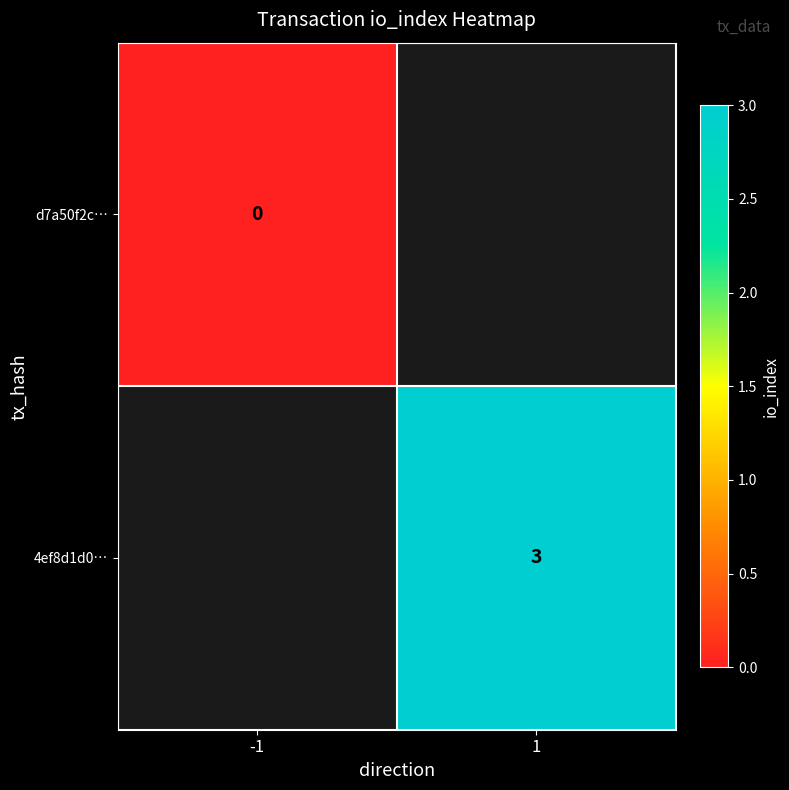

True or false: 4ef8d1d0… has a value of 4.1 at 1.

False